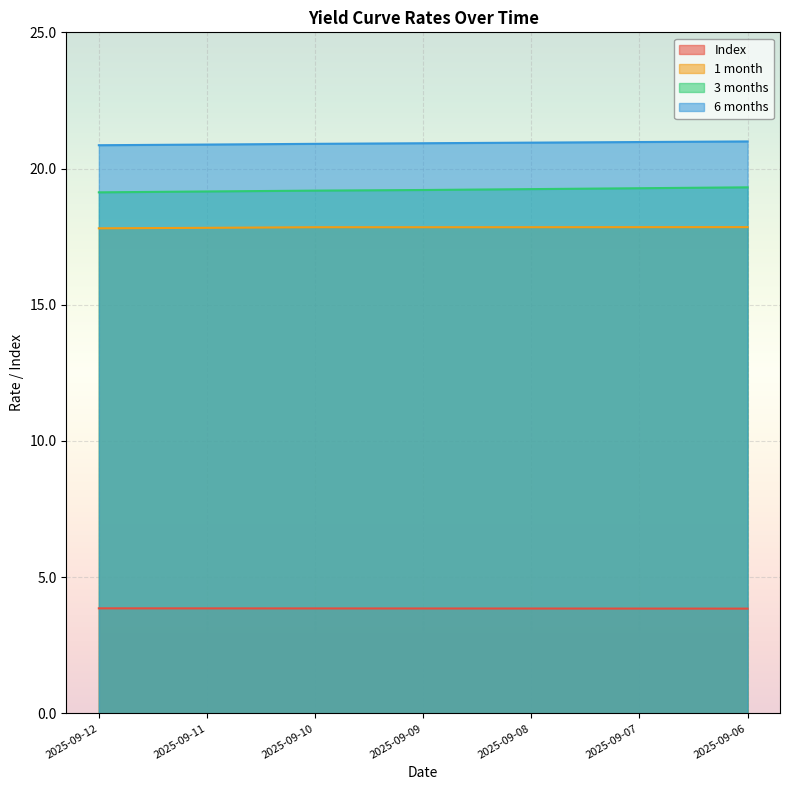

True or false: 6 months has more than 2 interior local peaks.

False